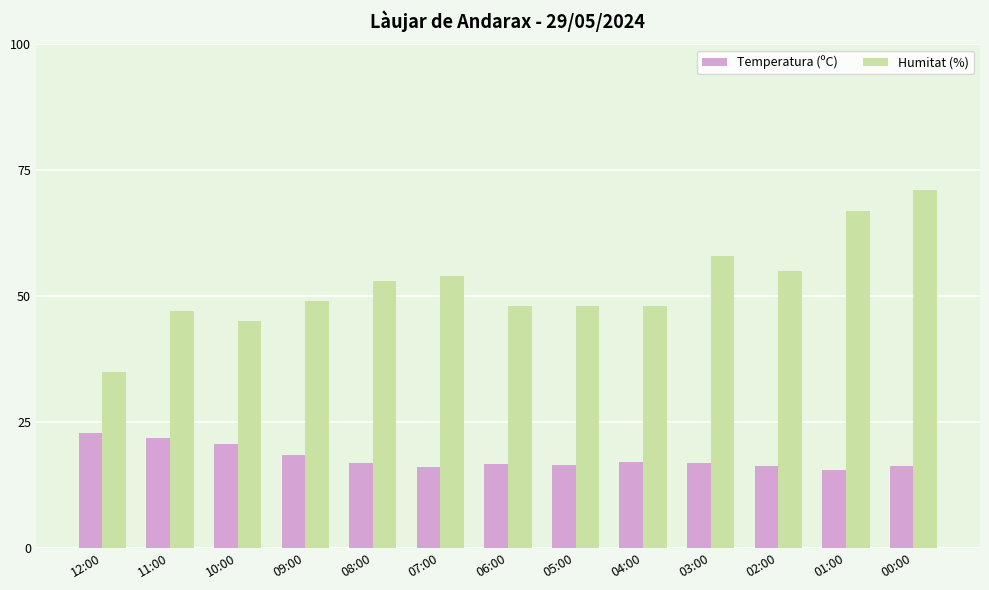

Which series has the largest range (max minus min)?

Humitat (%)